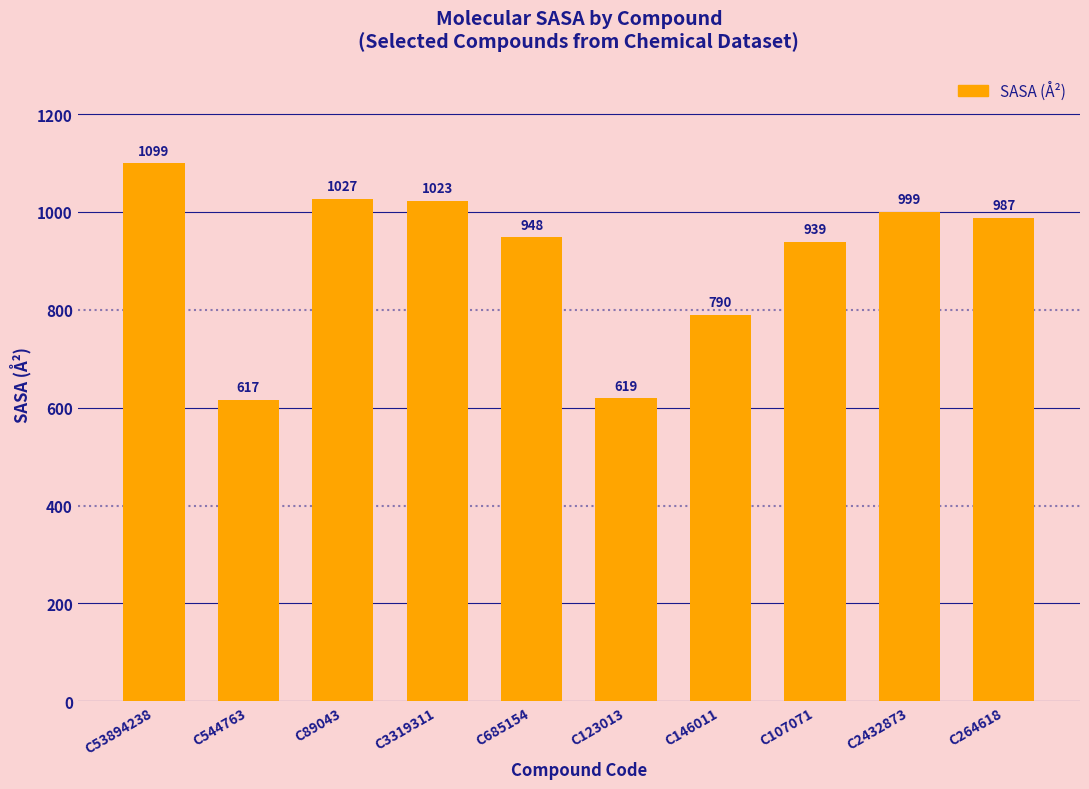

How many series are shown in this chart?

1